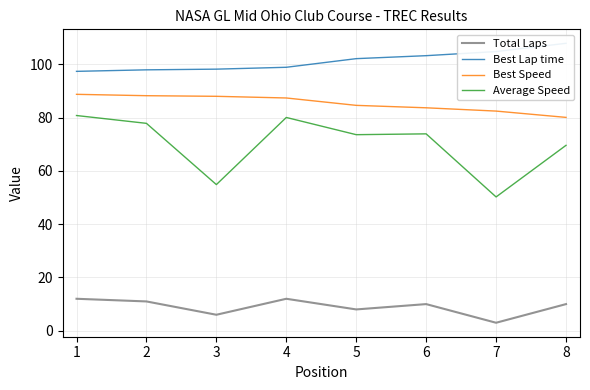

Rank the series by their average value, from highest to lowest.

Best Lap time, Best Speed, Average Speed, Total Laps